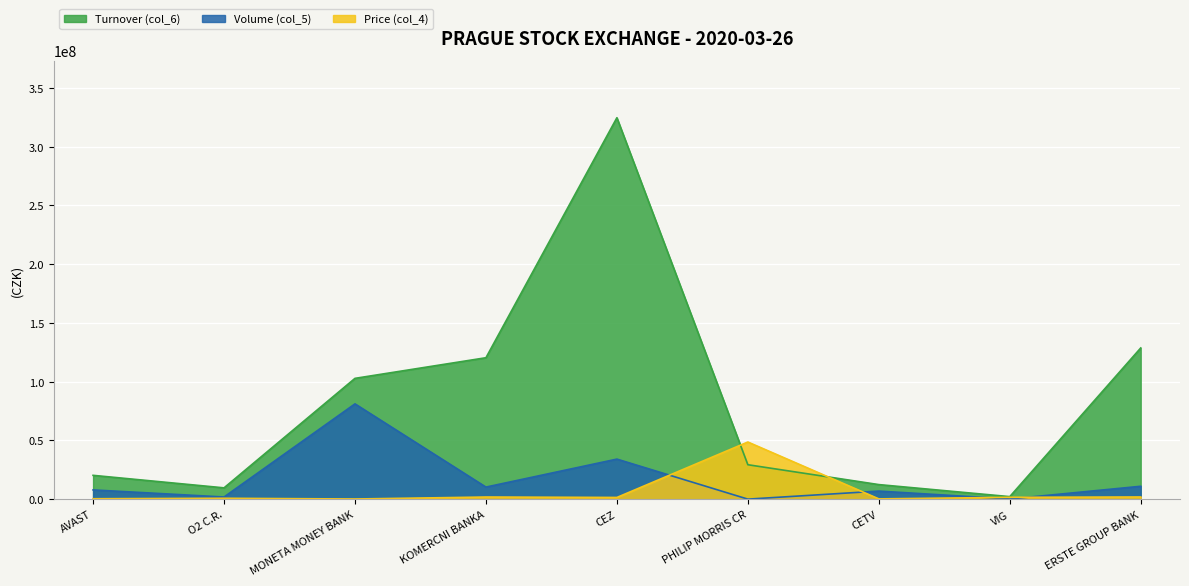

True or false: Turnover (col_6) and Volume (col_5) intersect in this chart.

False